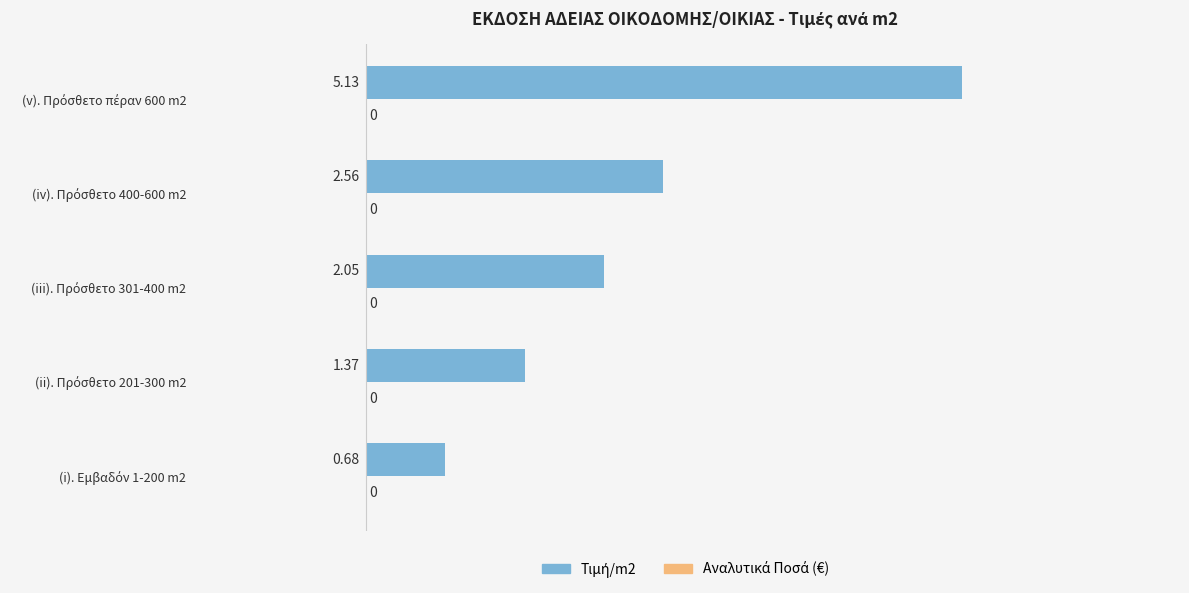

What is the average value?

2.4